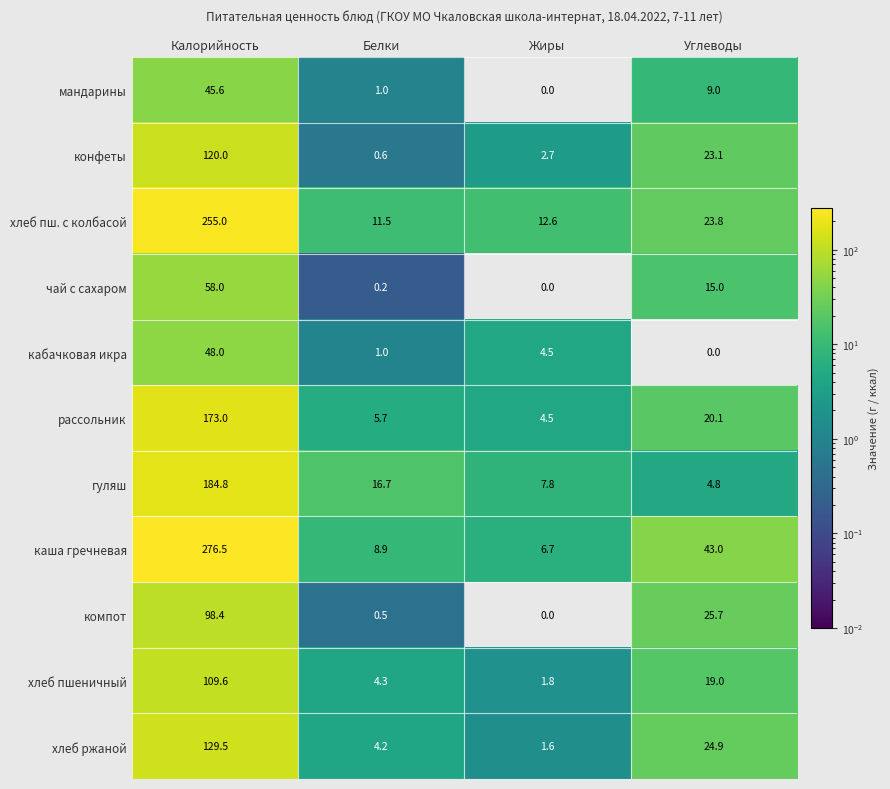

At which category is the sum across all series the highest?

Калорийность